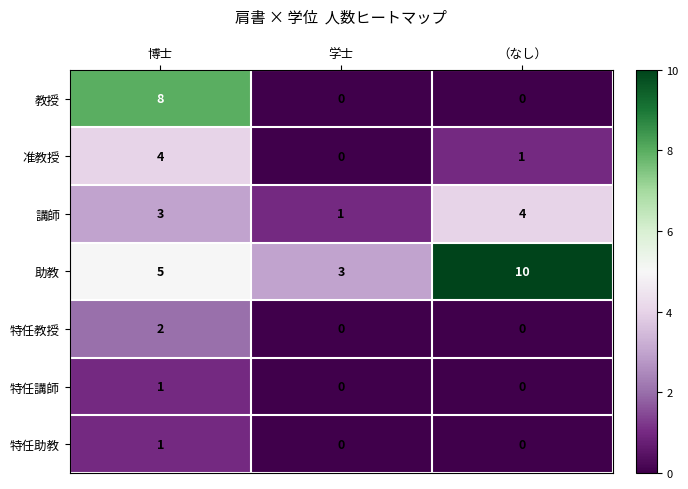

Rank the categories by 助教 value from lowest to highest.

学士, 博士, （なし）